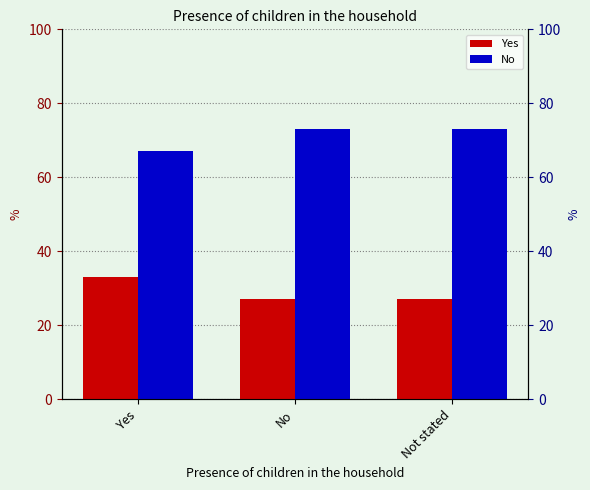

Which category has the highest value in the Yes series?

Yes